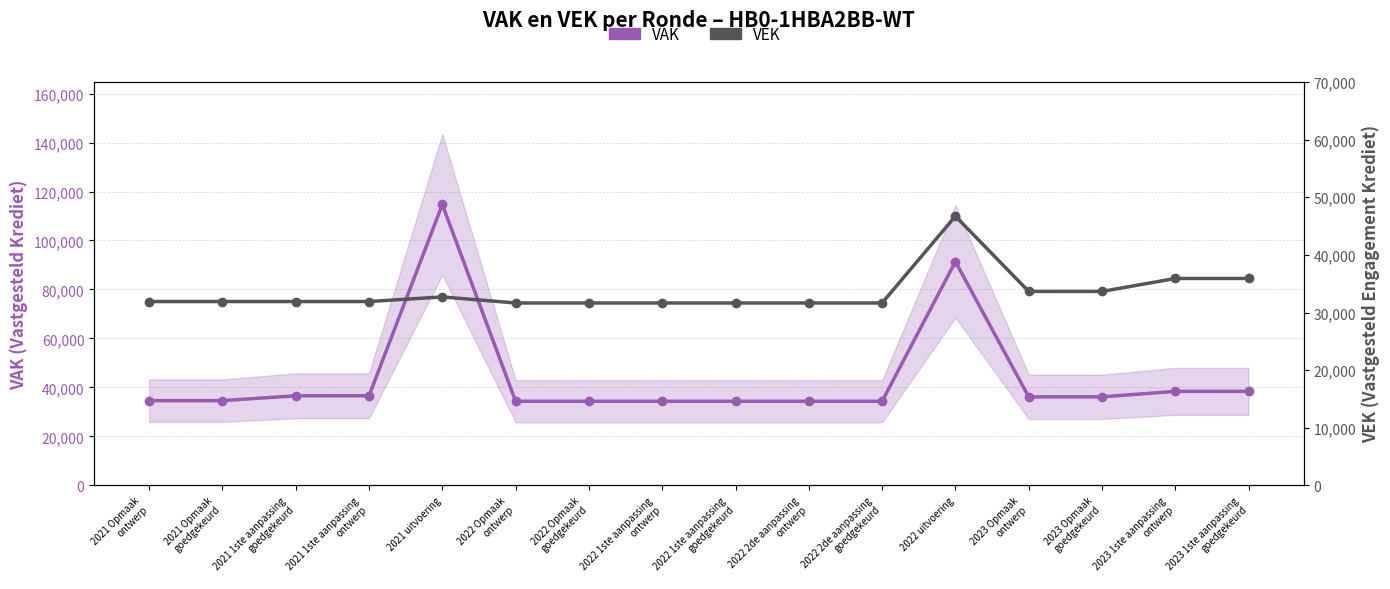

At which category is the sum across all series the highest?

2021 uitvoering